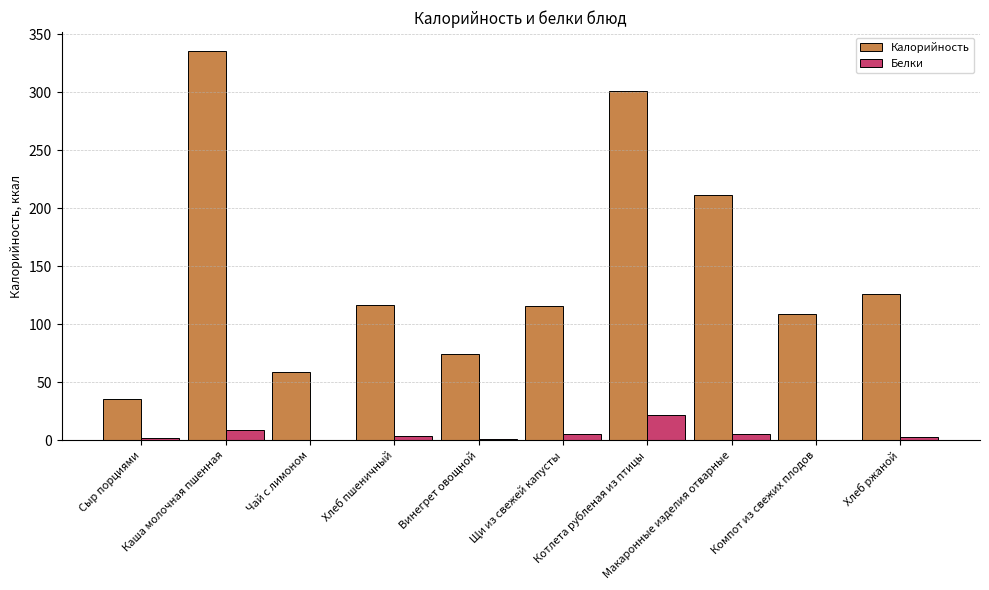

At which label is Калорийность closest to 185?

Макаронные изделия отварные